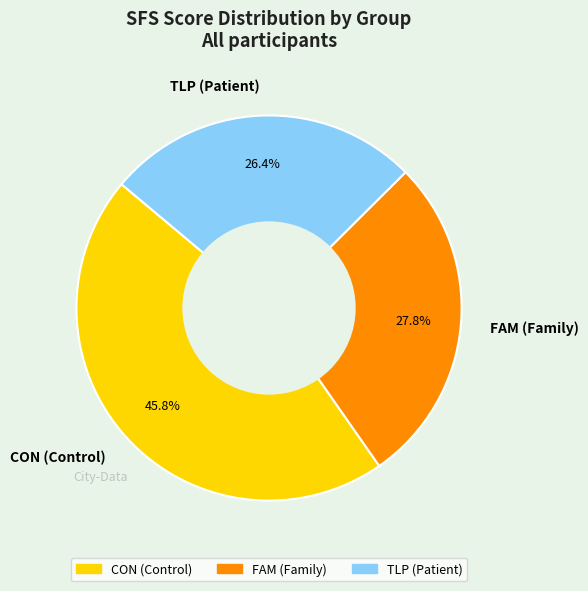

What portion of the pie excludes FAM (Family)?

72.2%